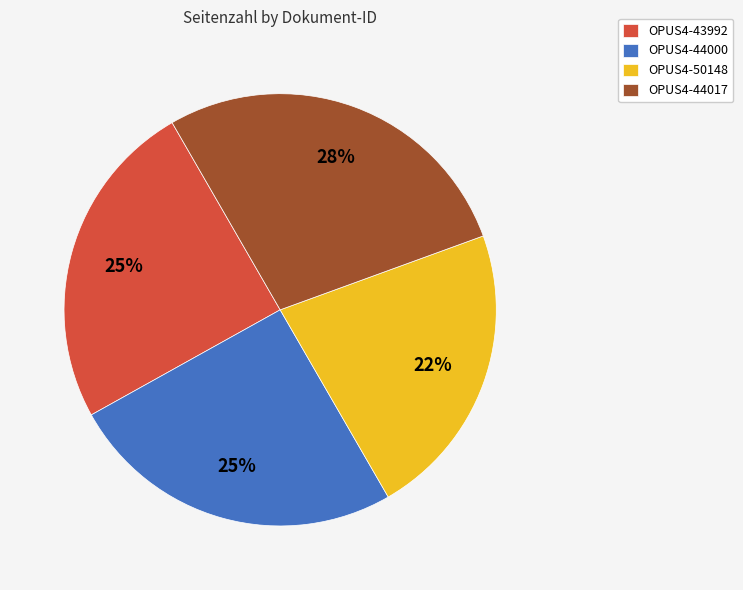

Which has a higher value, OPUS4-44017 or OPUS4-44000?

OPUS4-44017